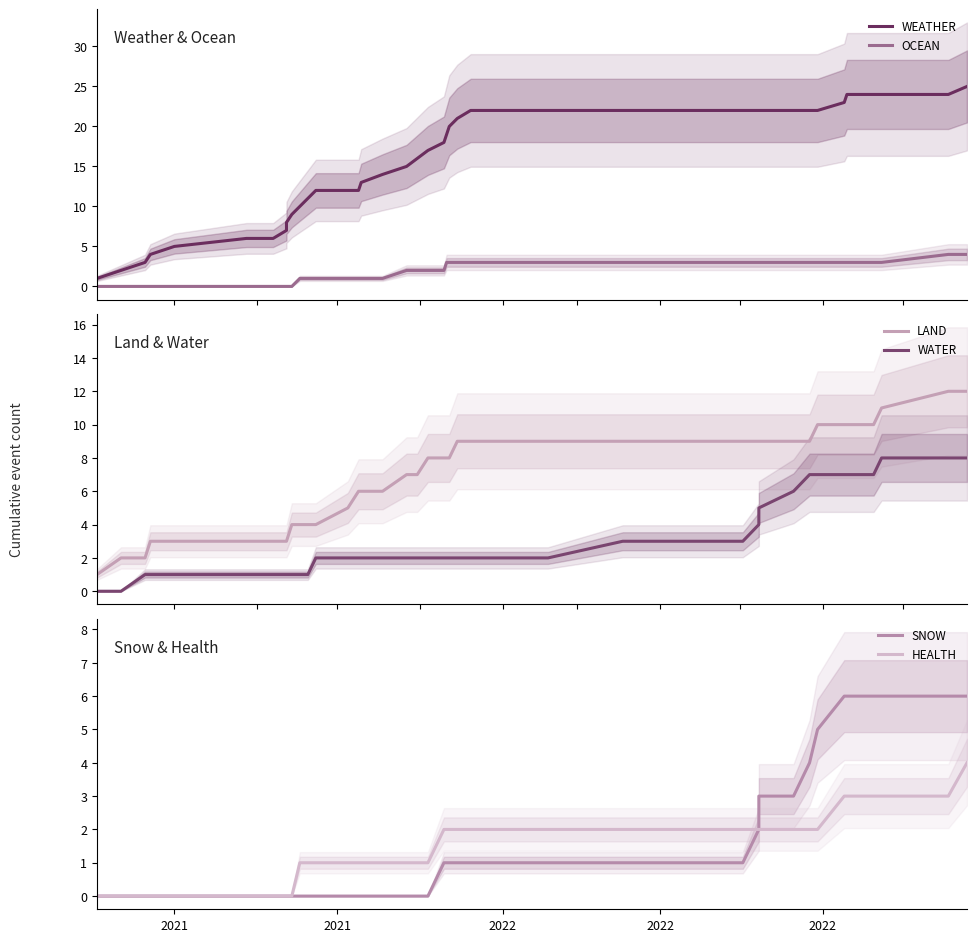

How many lines are shown in the chart?

6